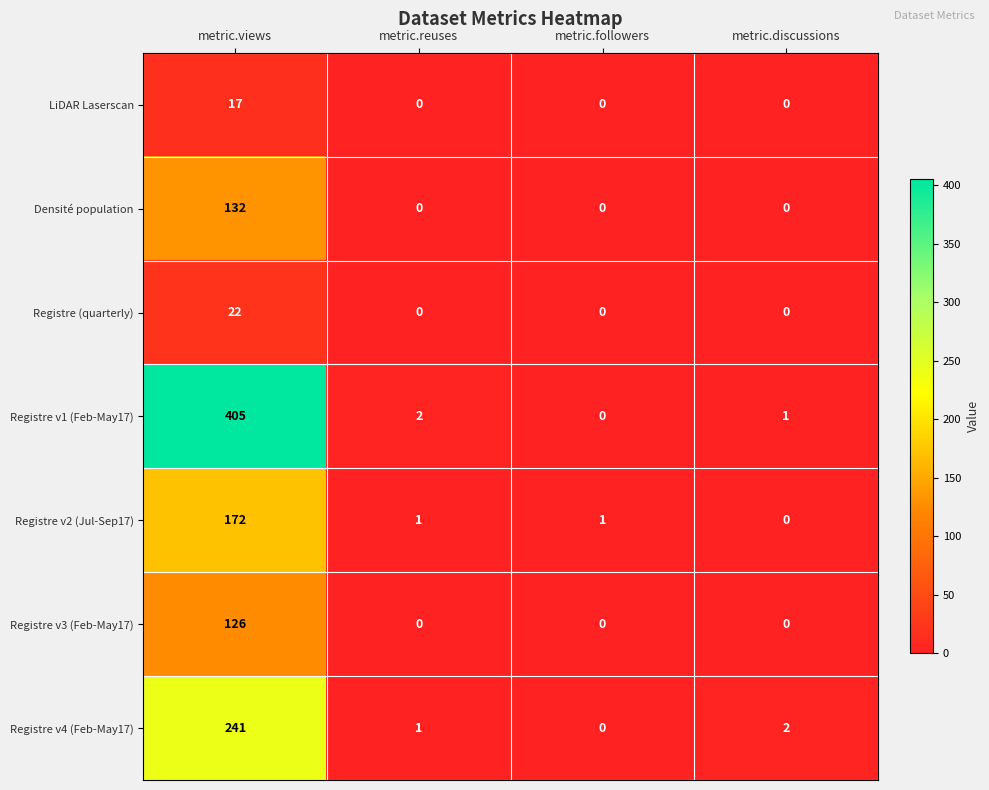

How many data points does each series have?

4